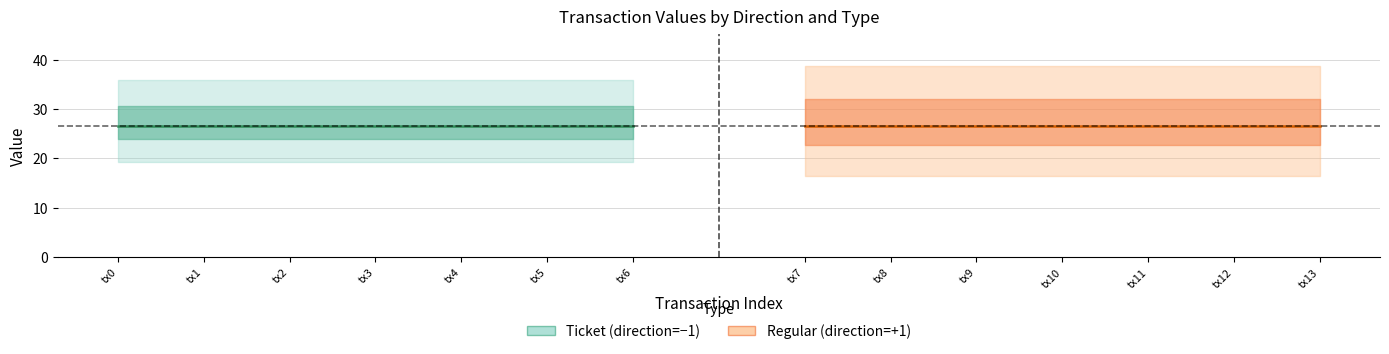

What is the sum of all value_regular values?

186.7